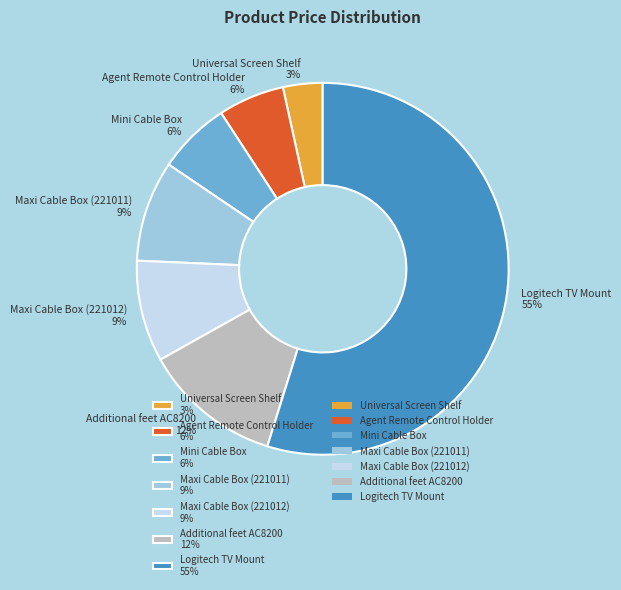

Which has a higher value, Agent Remote Control Holder 6% or Universal Screen Shelf 3%?

Agent Remote Control Holder 6%